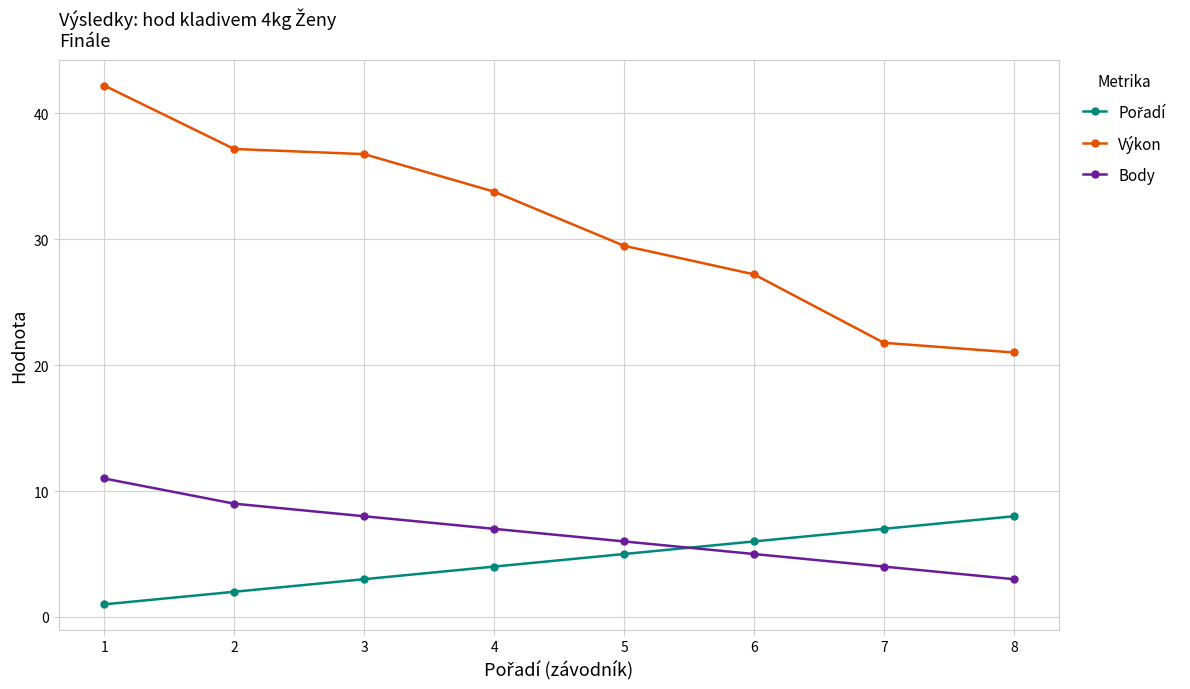

What is the spread (max minus min) of values at 7?

17.8